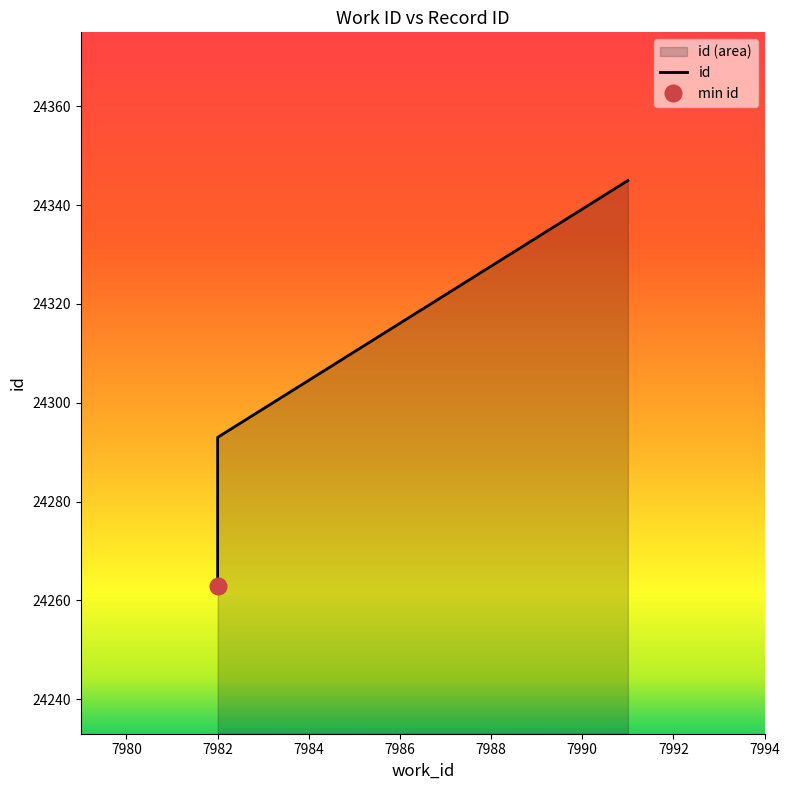

Which has a higher value, 7991 or 7982?

7991